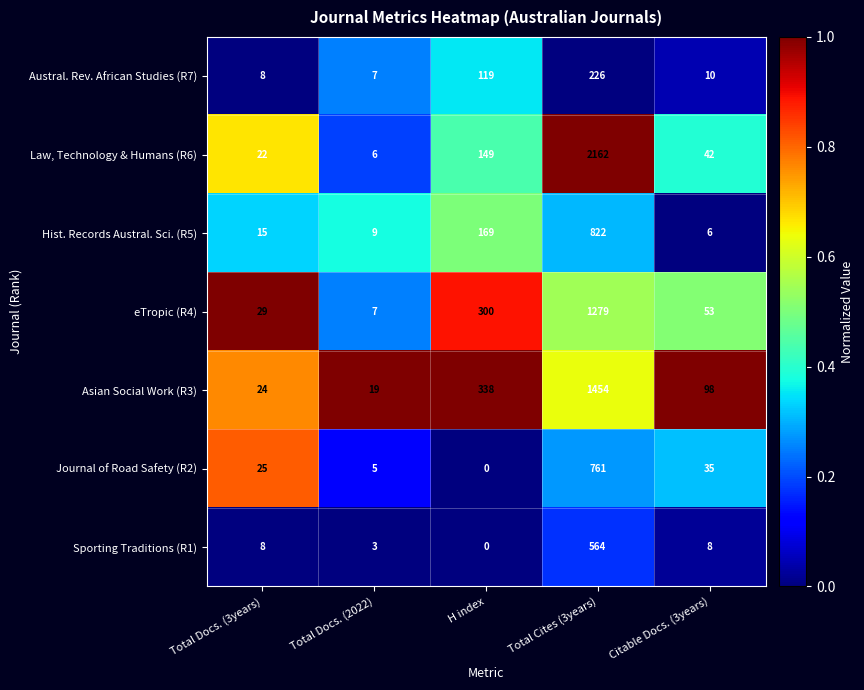

Which category has the lowest value across all series?

H index